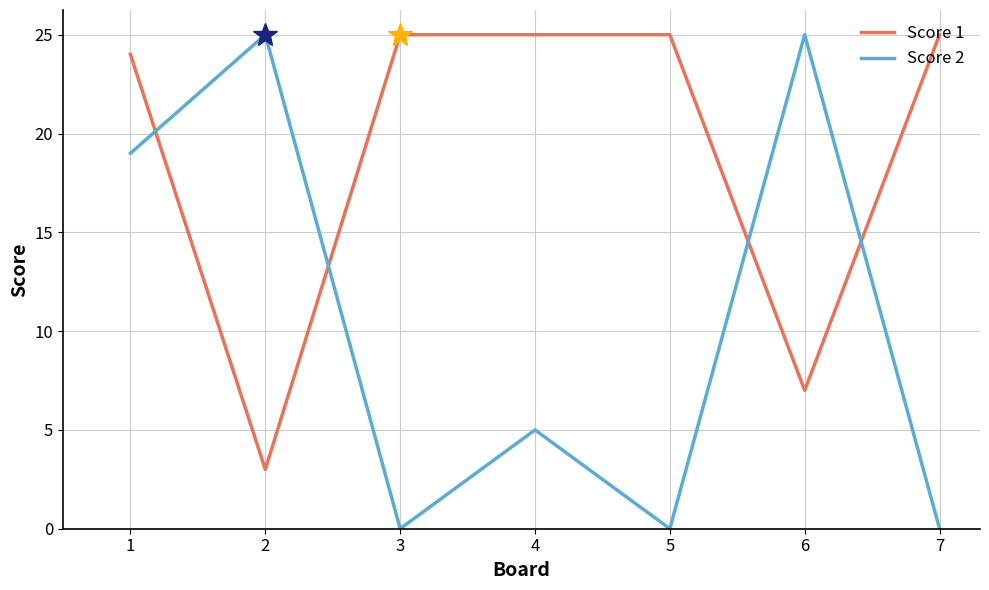

True or false: Score 1 has a value of 5 at 1.

False